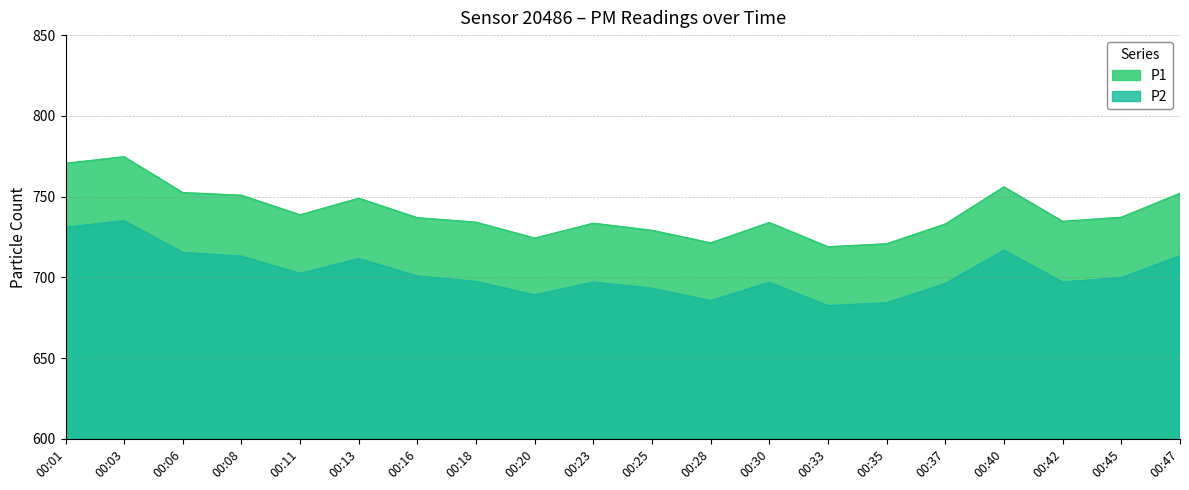

What is the minimum value for P2?

682.4